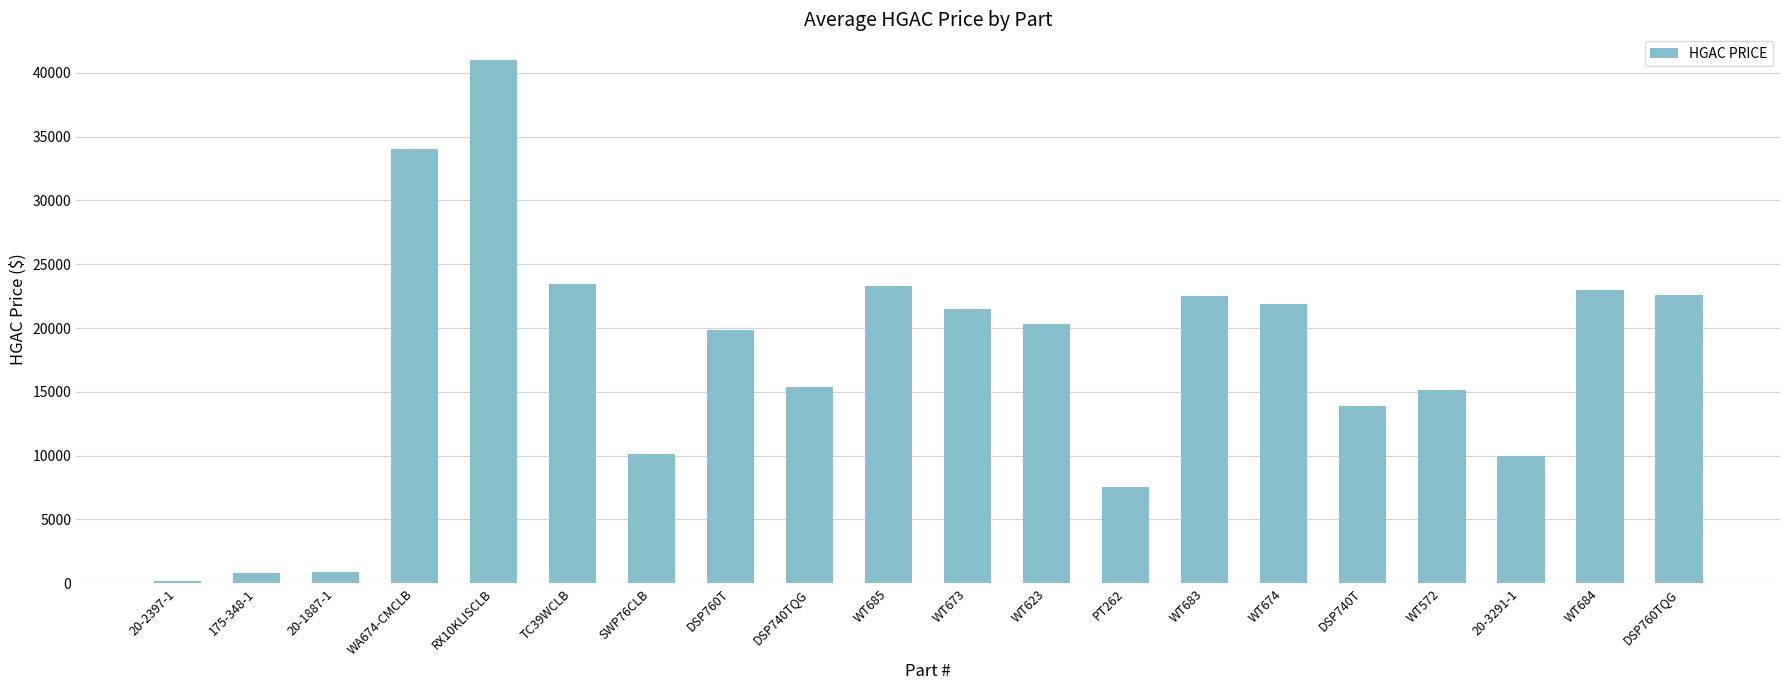

What is the label of the 7th bar from the right?

WT683